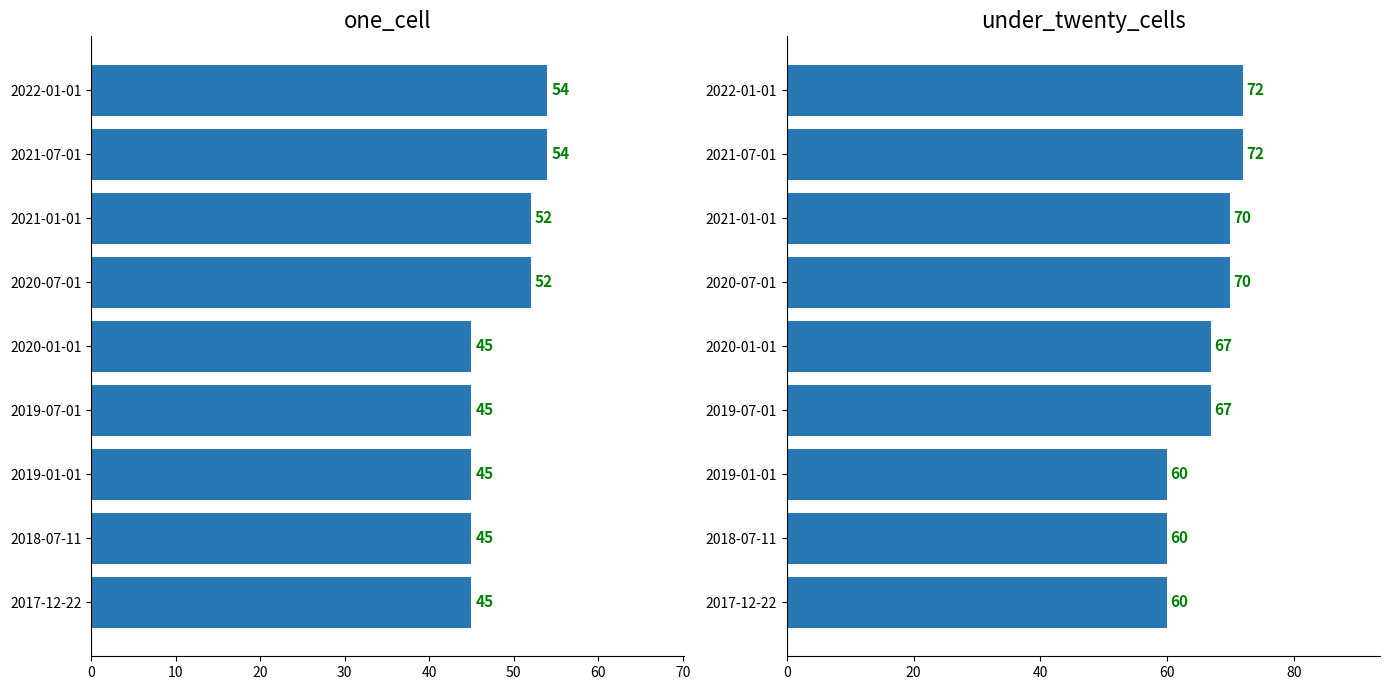

Reading left to right, extract all data points from this chart.

one_cell: 45	45	45	45	45	52	52	54	54
under_twenty_cells: 60	60	60	67	67	70	70	72	72